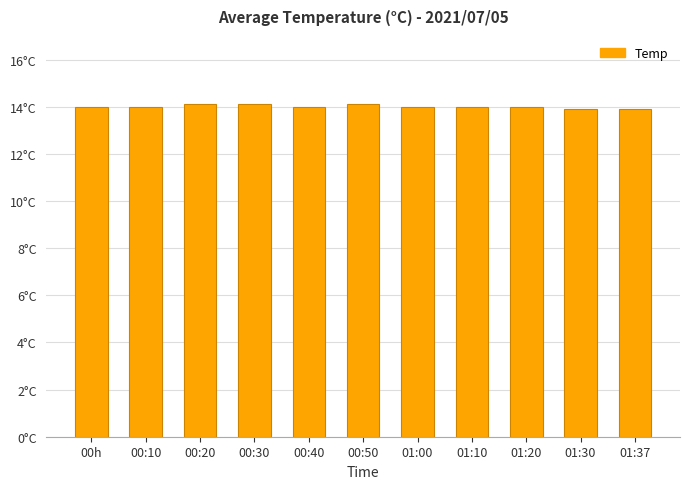

Which has a higher value, 01:00 or 00:10?

01:00